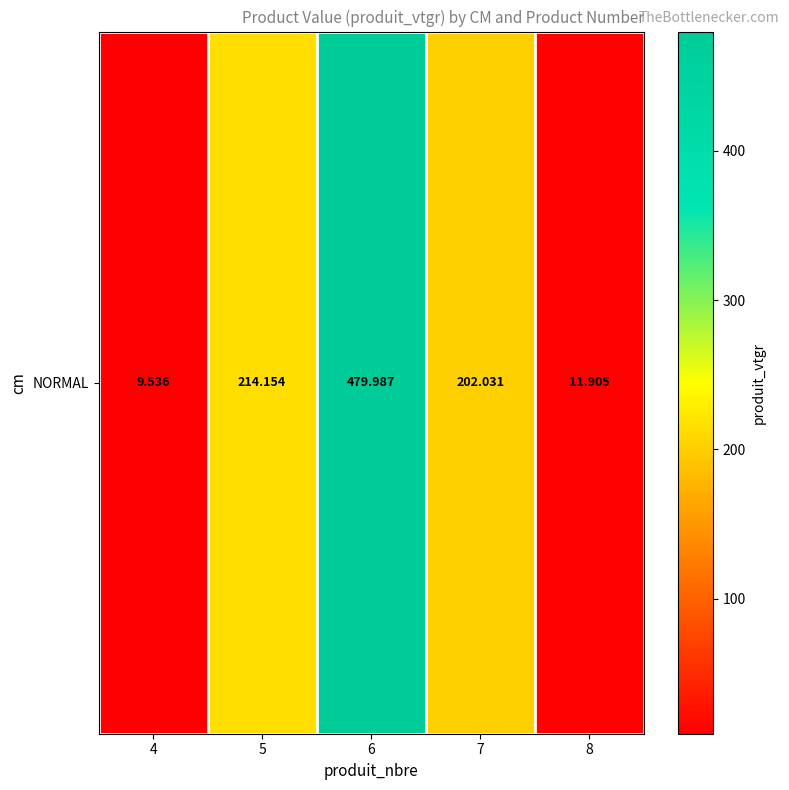

Is it true that the value at 6 is 319.2?

False